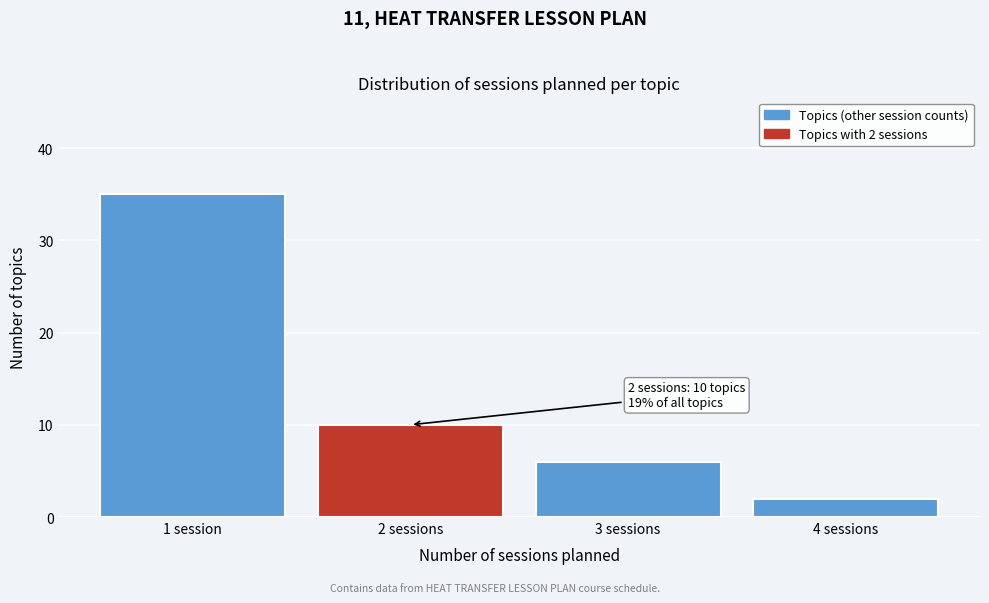

Reading left to right, extract all data points from this chart.

1 session=35	2 sessions=10	3 sessions=6	4 sessions=2